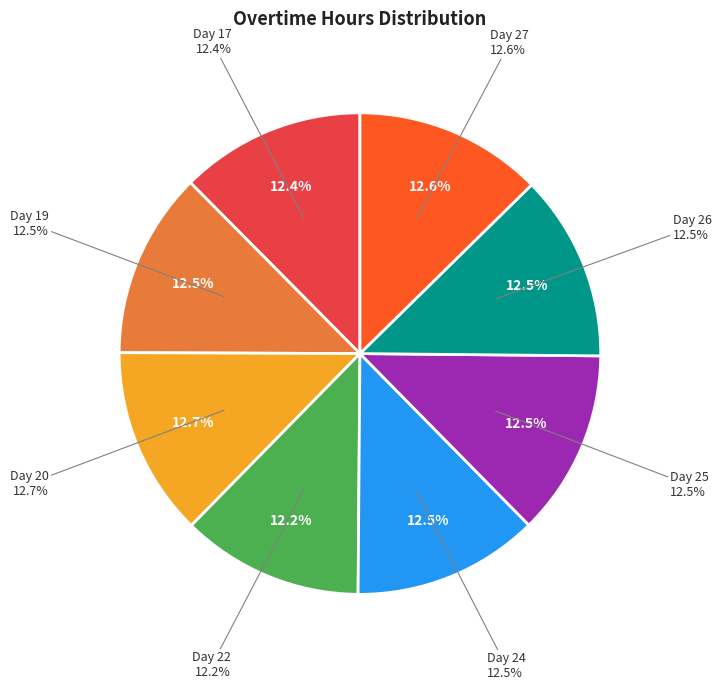

Rank the categories by value from highest to lowest.

Day 20, Day 27, Day 26, Day 19, Day 24, Day 25, Day 17, Day 22